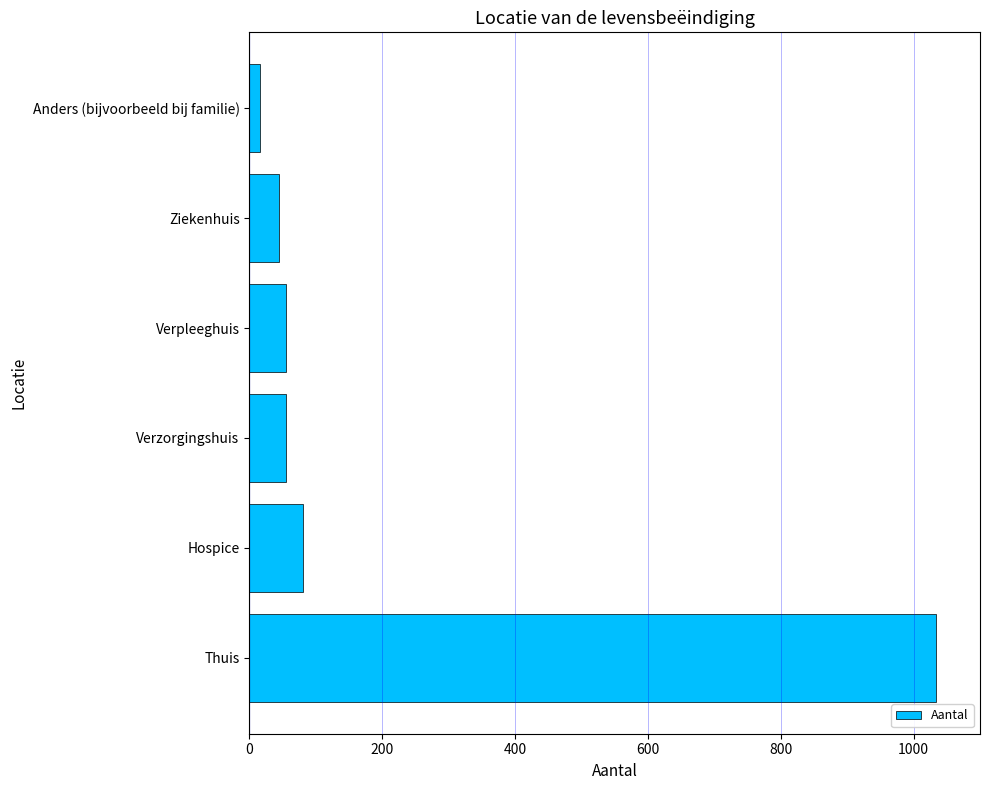

Which category has the lowest value across all series?

Anders (bijvoorbeeld bij familie)